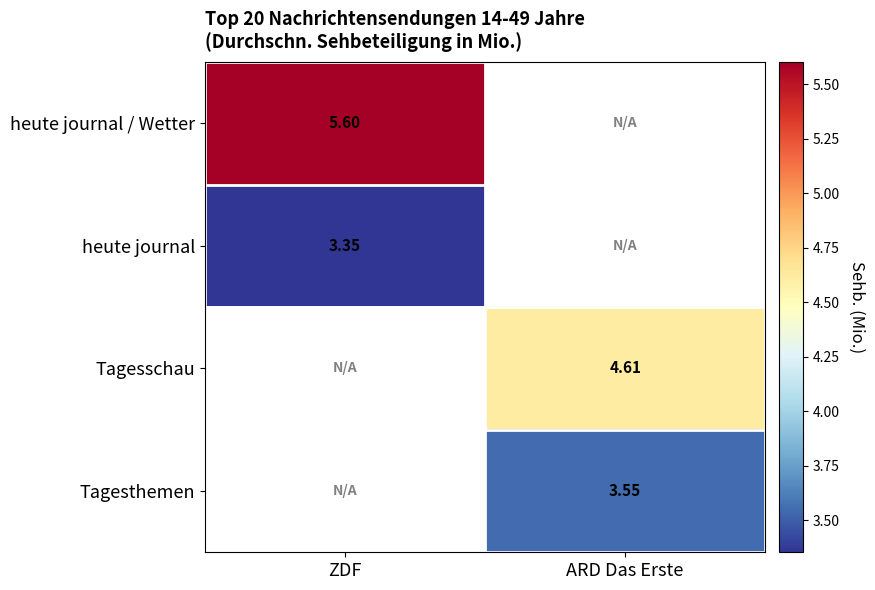

Which series has the largest range (max minus min)?

heute journal / Wetter